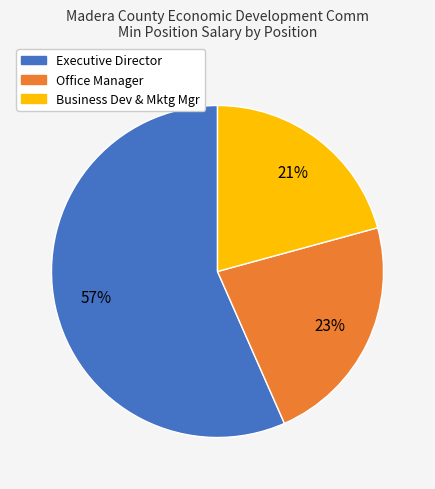

What is the largest slice in the pie chart?

Executive Director